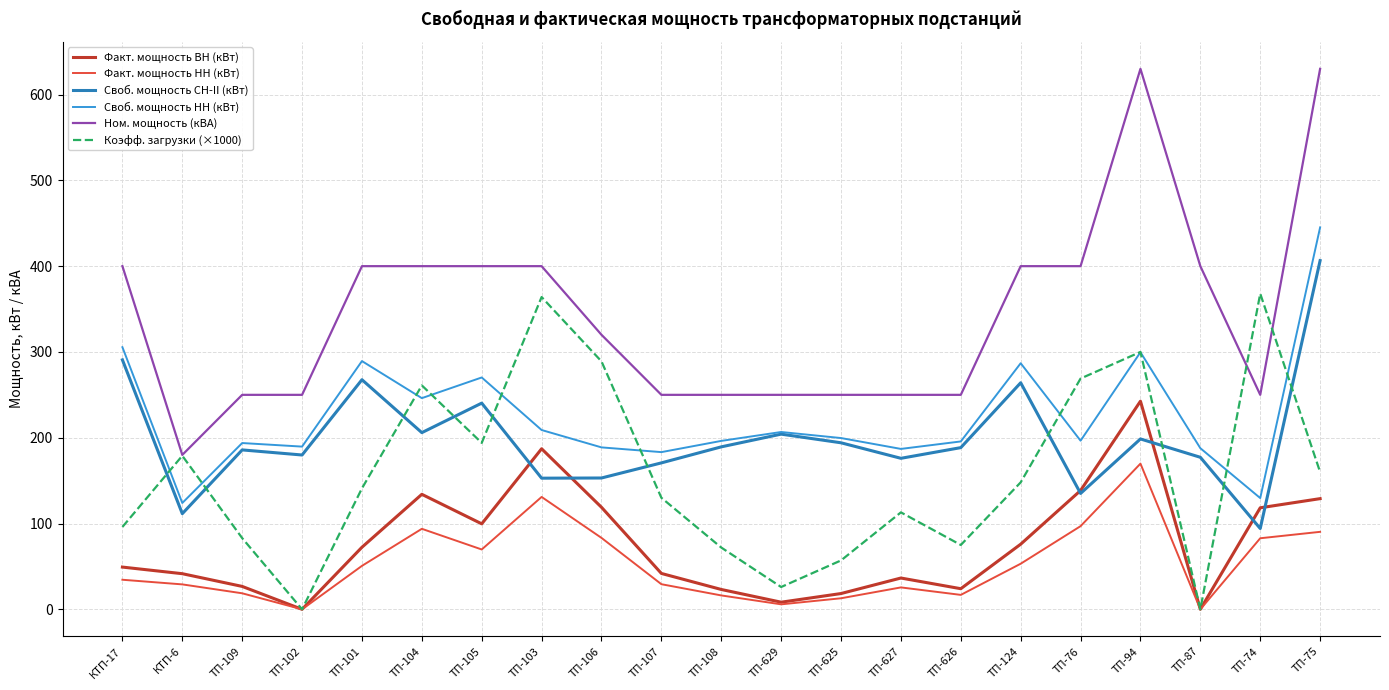

How many Ном. мощность (кВА) values are between 250 and 400?

18